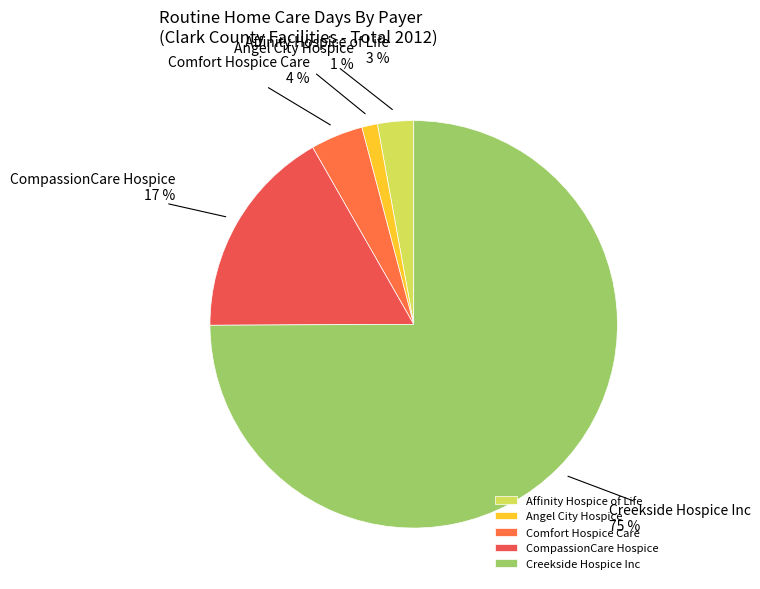

Does Creekside Hospice Inc account for over 50% of the chart?

Yes